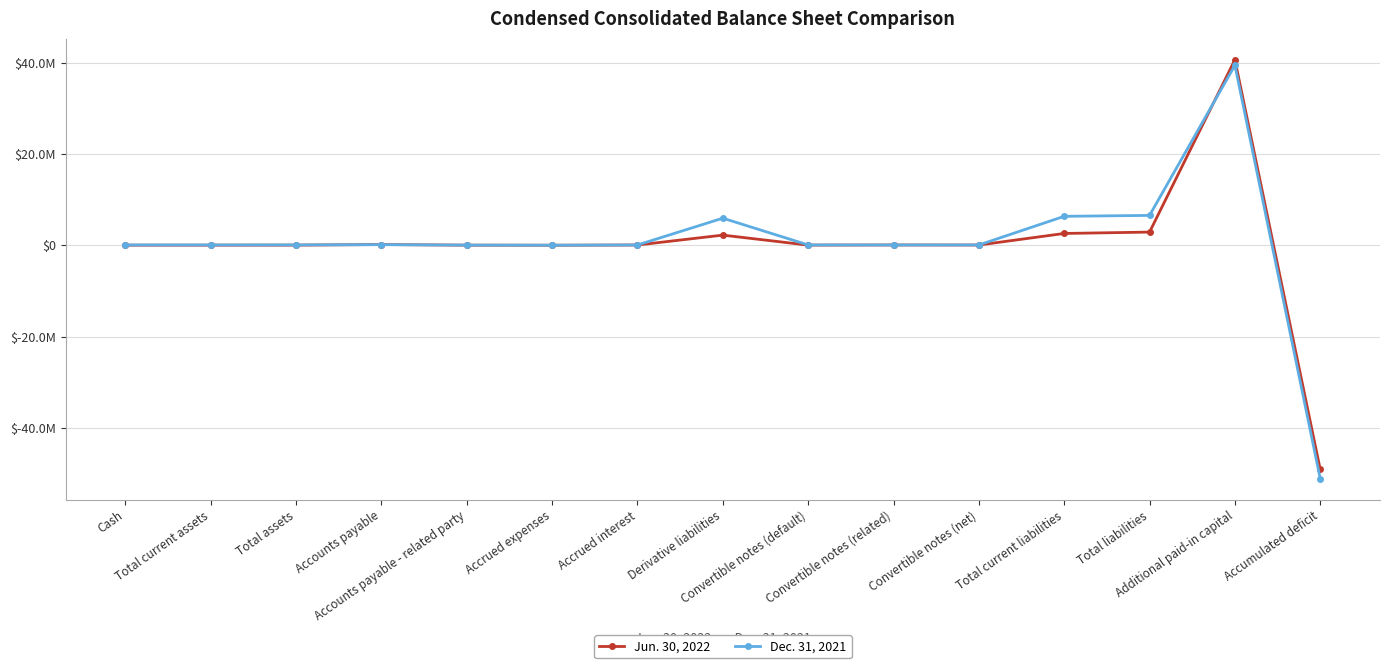

What is the maximum value shown in the chart?

40633741